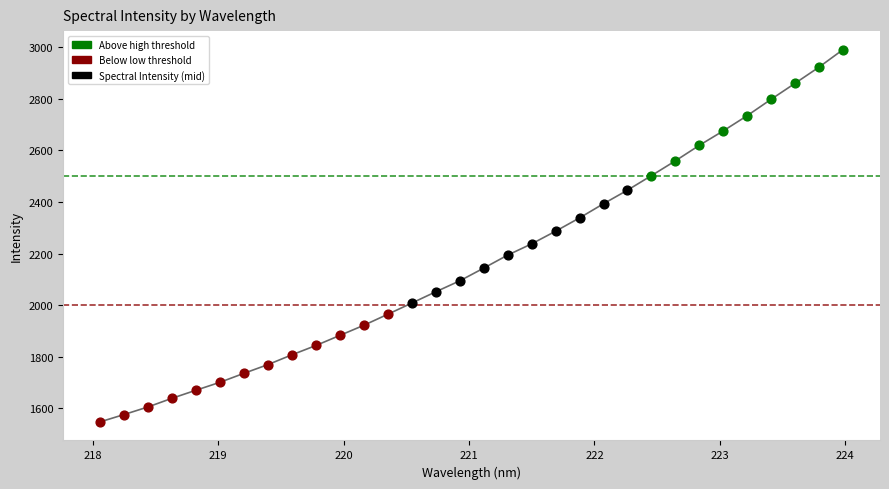

What is the change in value from 218.0596 to 218.442?

+58.0